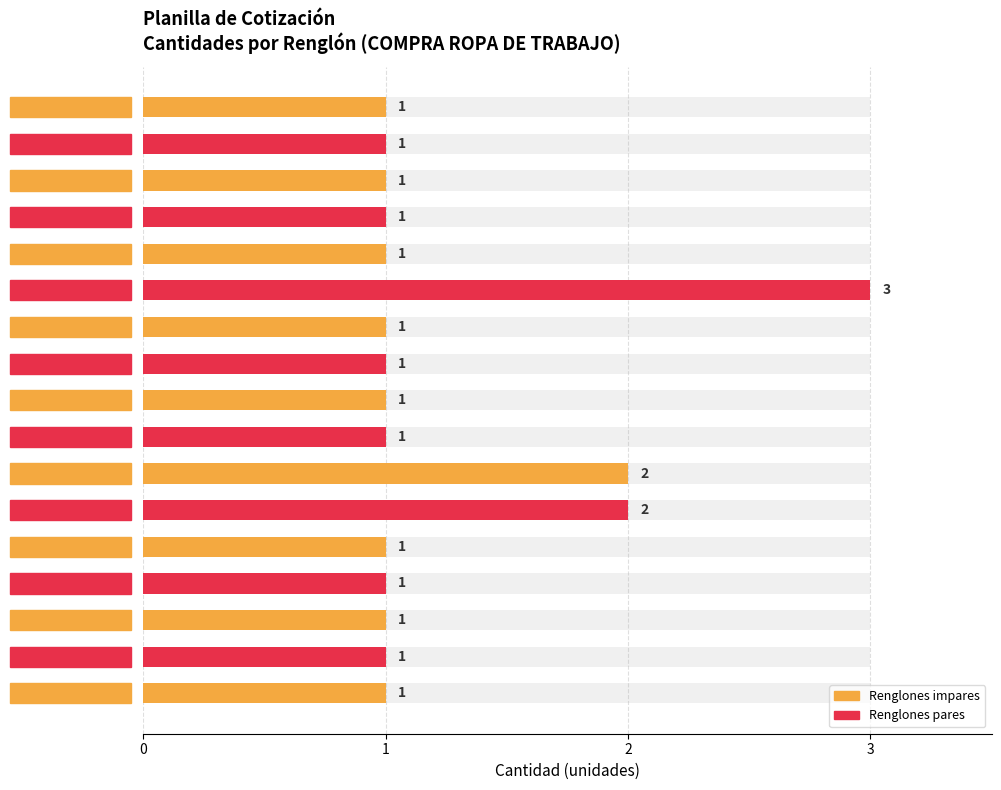

The chart shows a value of 1 at Renglón 16. True or false?

True